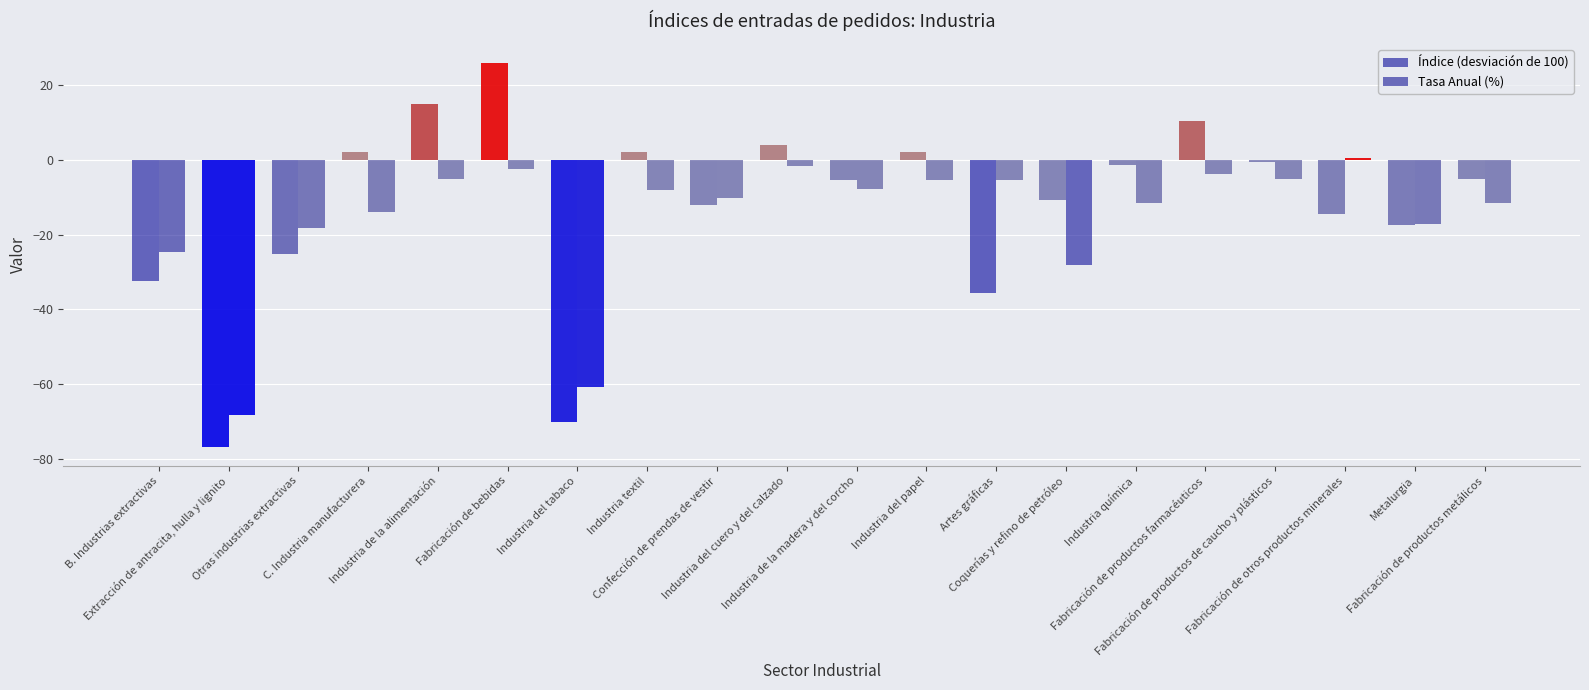

Count the number of data series in this chart.

2